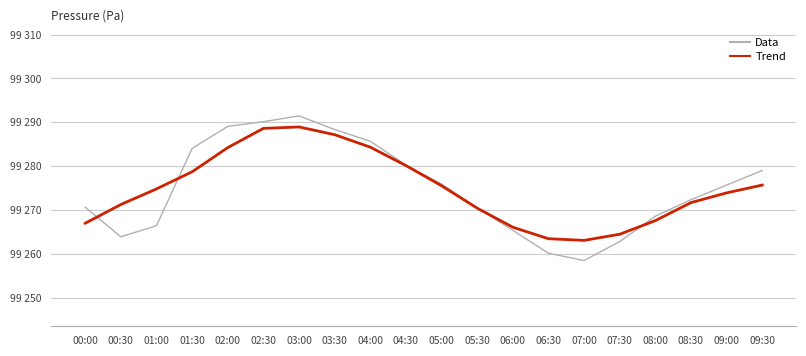

At how many categories does at least one series exceed 99290?

2